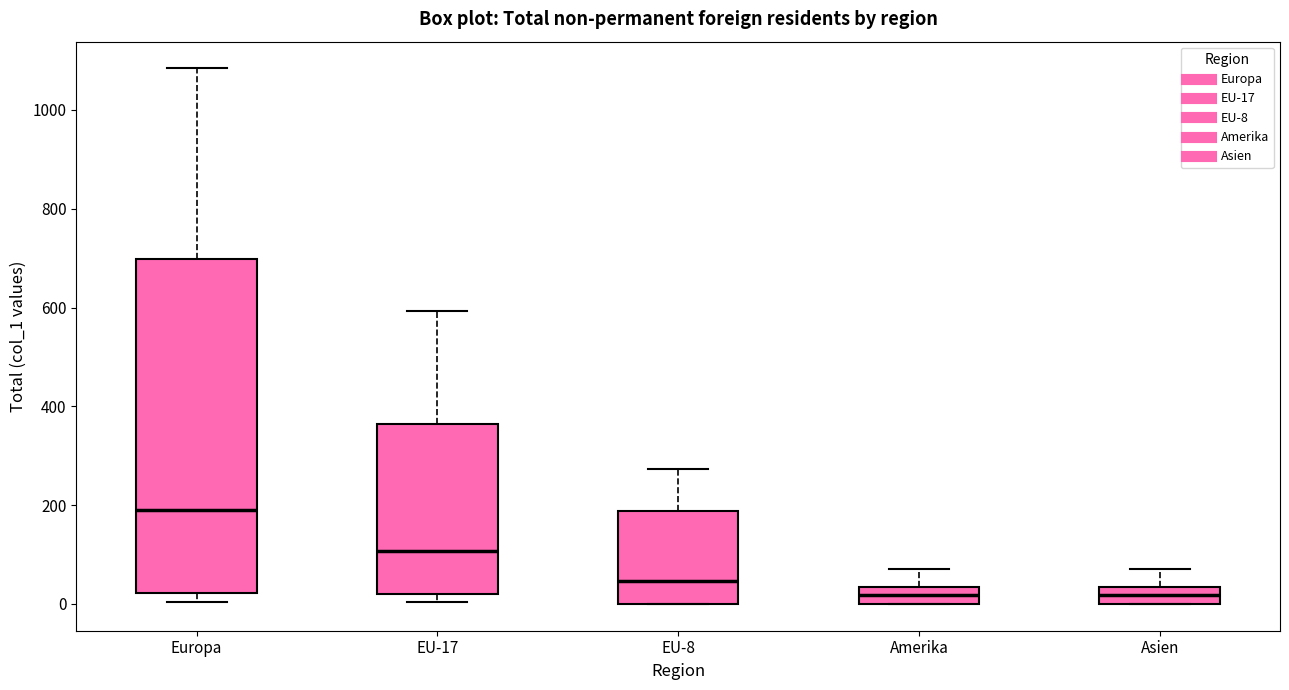

Reading left to right, read every box against the y-axis: the position of its median line, the range the box covers, and the ends of its whiskers. The values are not printed on the chart, so give them approximately, as read against the axis.

Europa: median 180, box 20 to 700, whiskers 0 to 1080
EU-17: median 100, box 20 to 360, whiskers 0 to 600
EU-8: median 40, box 0 to 180, whiskers 0 to 280
Amerika: median 20, box 0 to 40, whiskers 0 to 80
Asien: median 20, box 0 to 40, whiskers 0 to 80